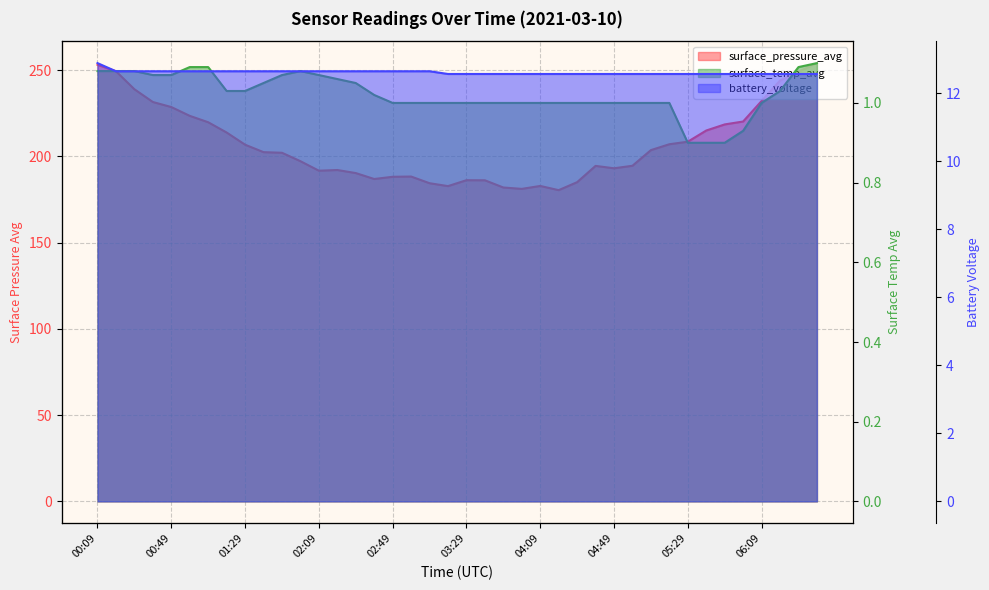

What is the value of the surface_pressure_avg point at the 17th from the left?

188.2